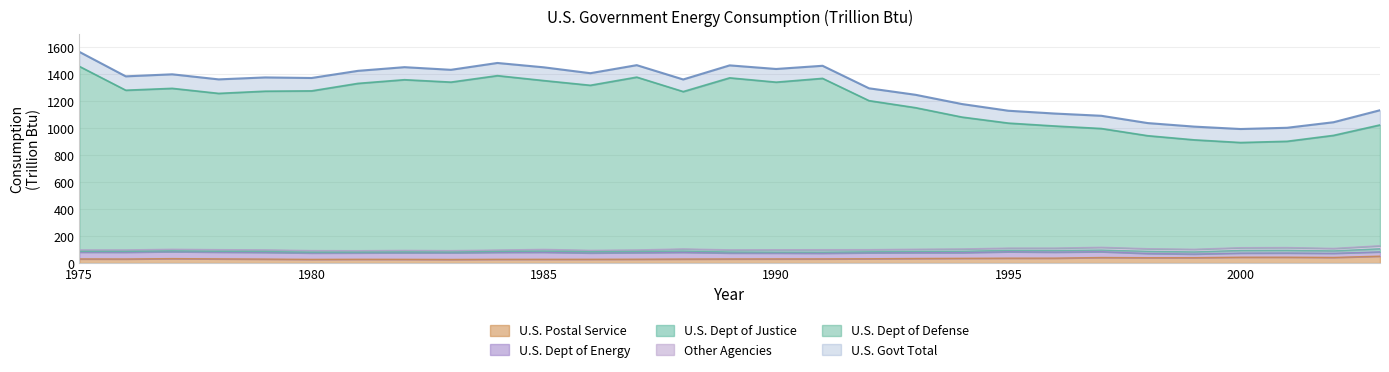

Is the value of U.S. Dept of Defense at 1987 greater than the value of U.S. Govt Total at 1984?

No